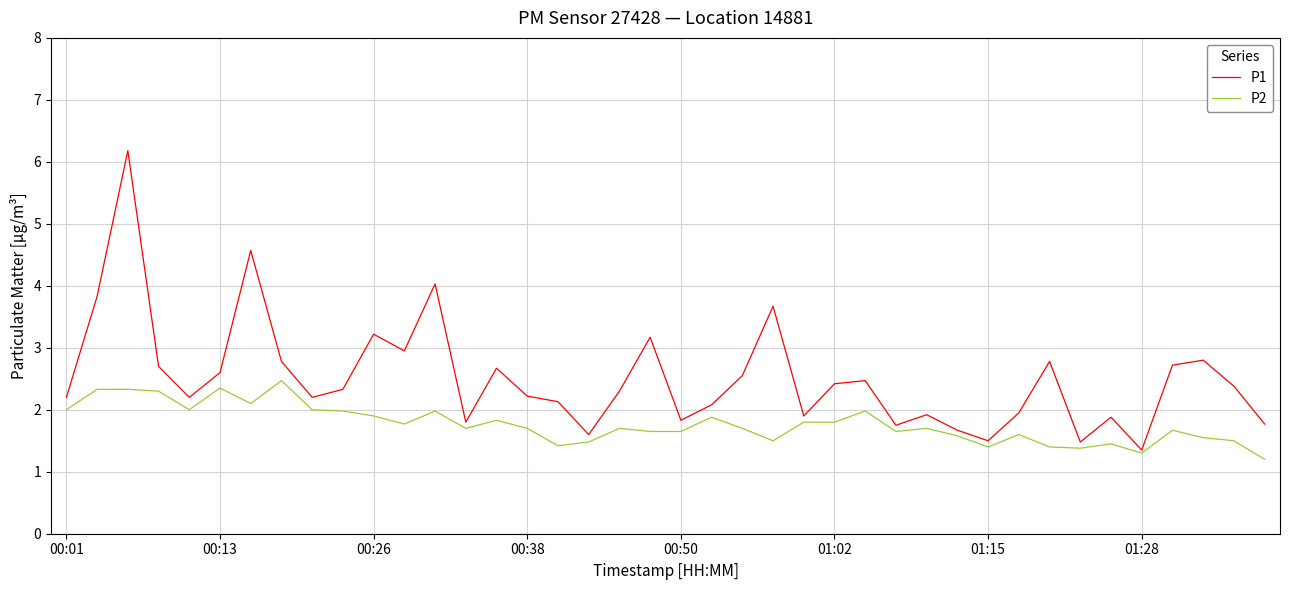

Is this an area chart (filled region under the line)?

No